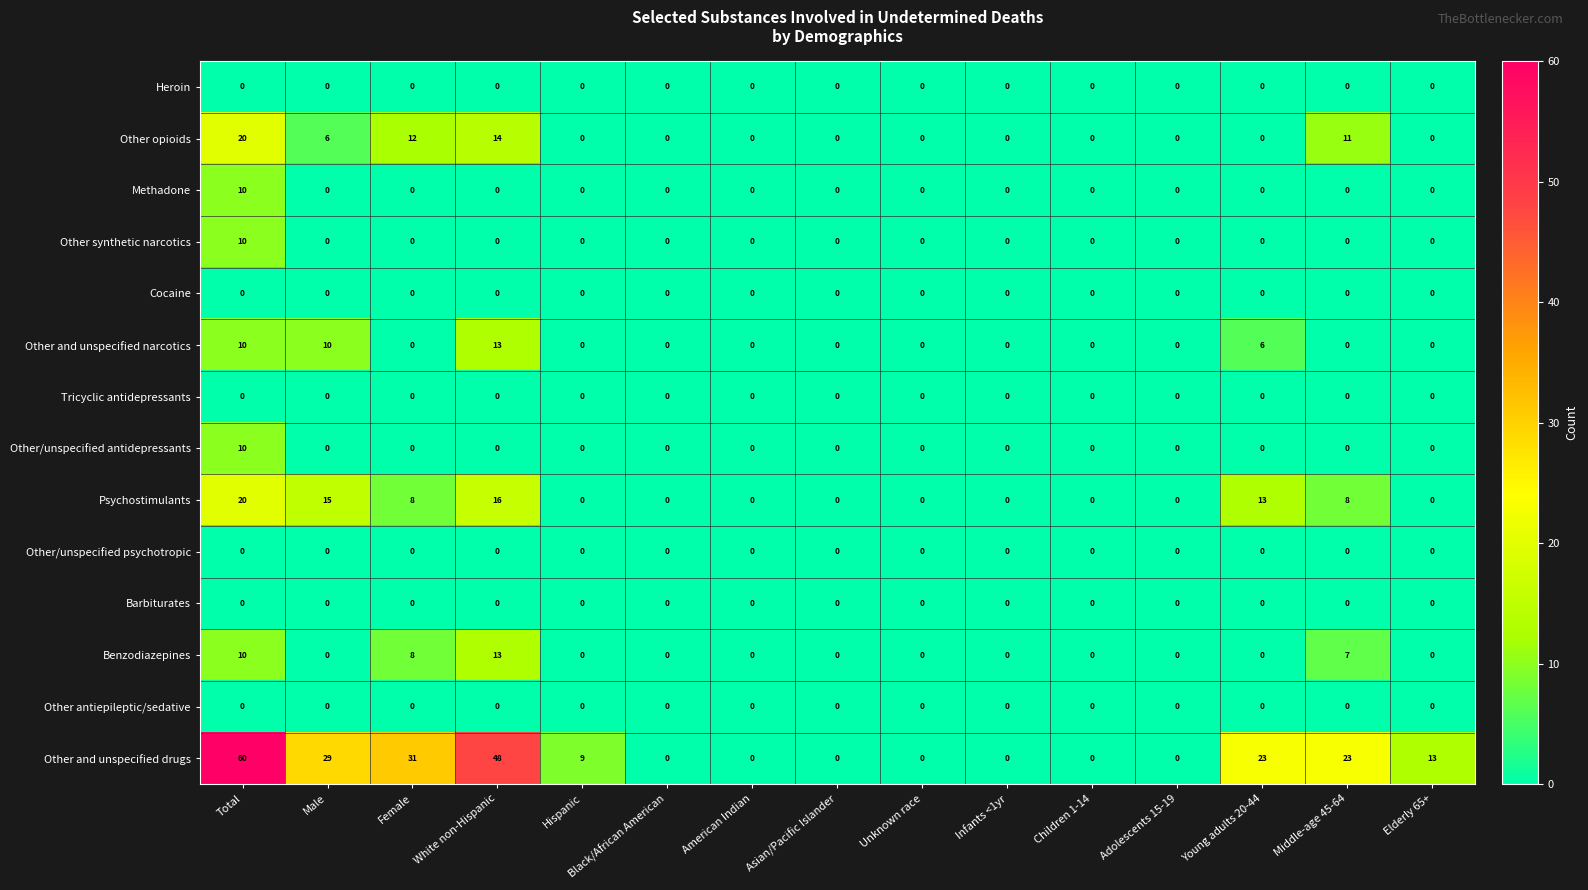

At which category is the sum across all series the highest?

Total